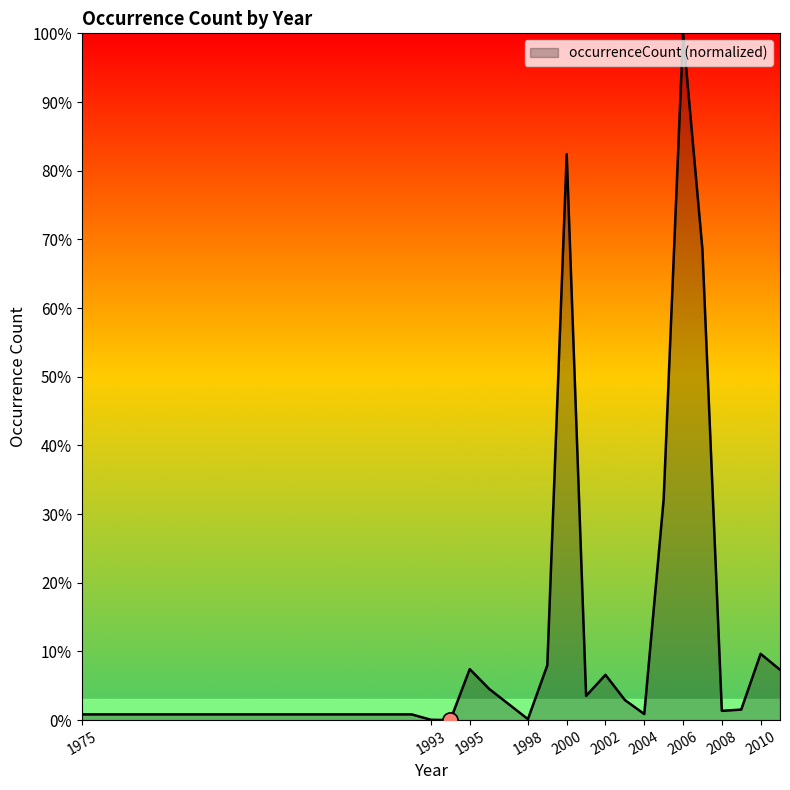

What is the maximum value shown in the chart?

100.0